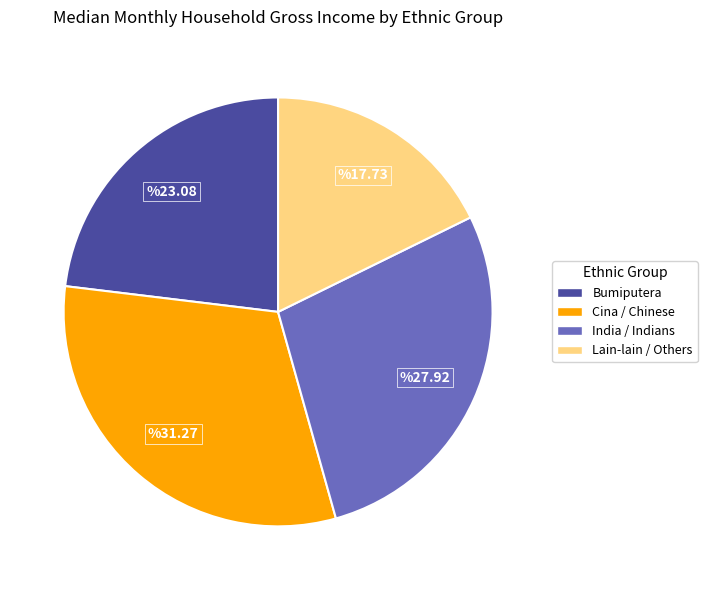

True or false: Bumiputera accounts for 23% of the total.

True